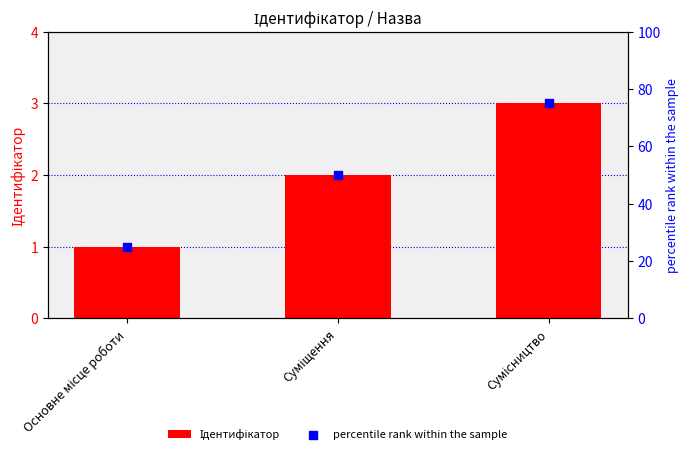

At how many categories does at least one series exceed 23?

3